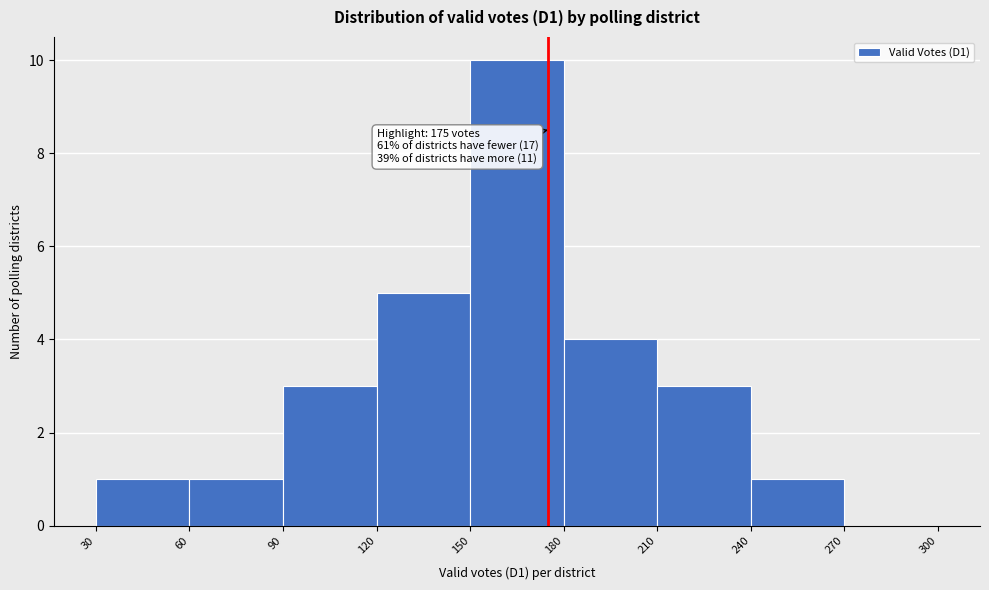

Which range on the x-axis has the tallest bar?

150 to 180